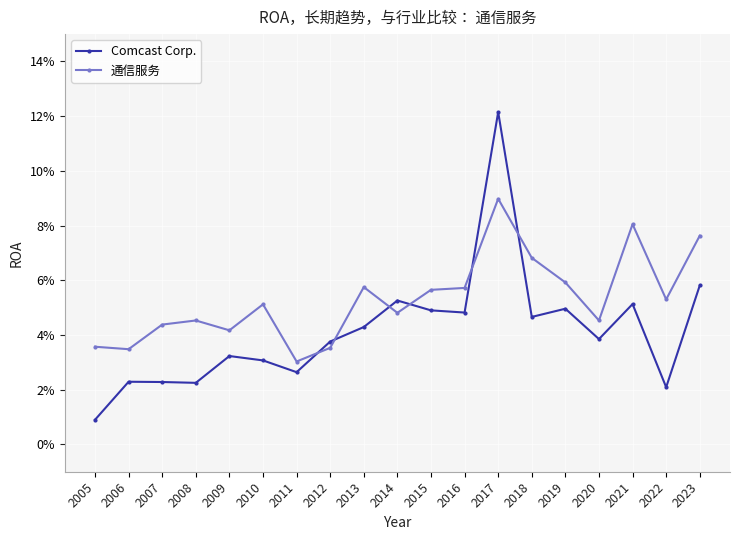

What is the sum of the Comcast Corp. values at 2019 and 2008?

0.1